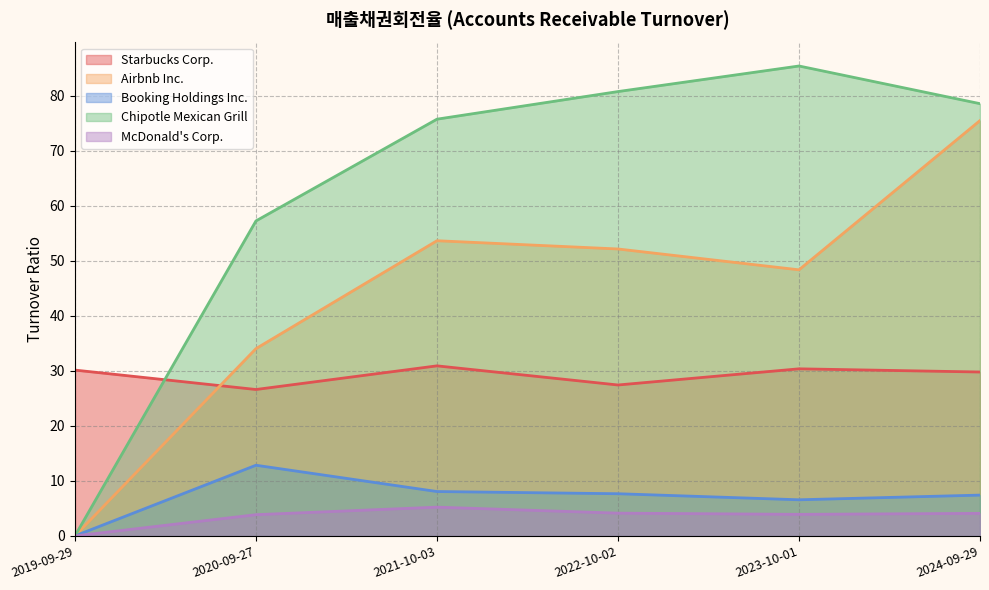

True or false: McDonald's Corp. and Starbucks Corp. intersect in this chart.

False